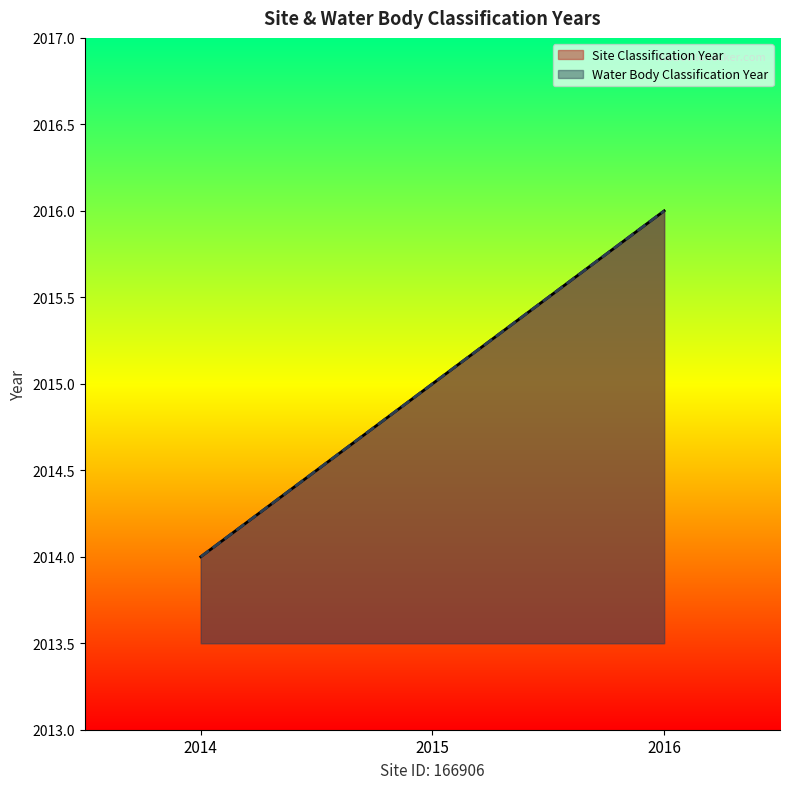

Is the value of Site Classification Year at 2014 greater than the value of Water Body Classification Year at 2015?

No